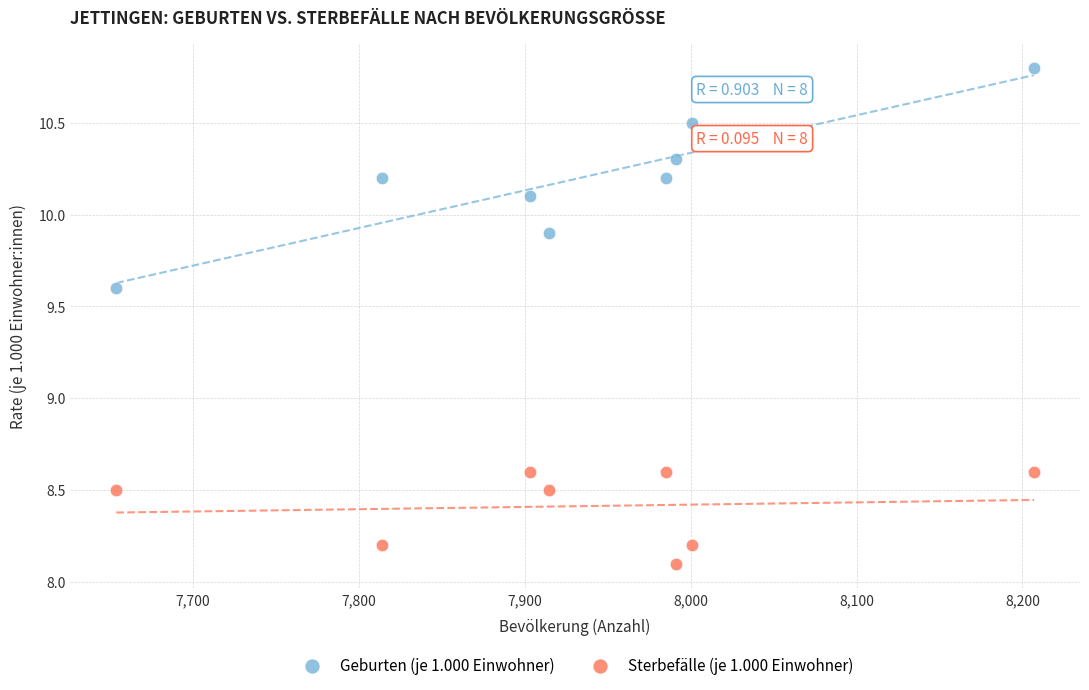

What are all the series names shown in the legend?

Geburten (je 1.000 Einwohner), Sterbefälle (je 1.000 Einwohner)